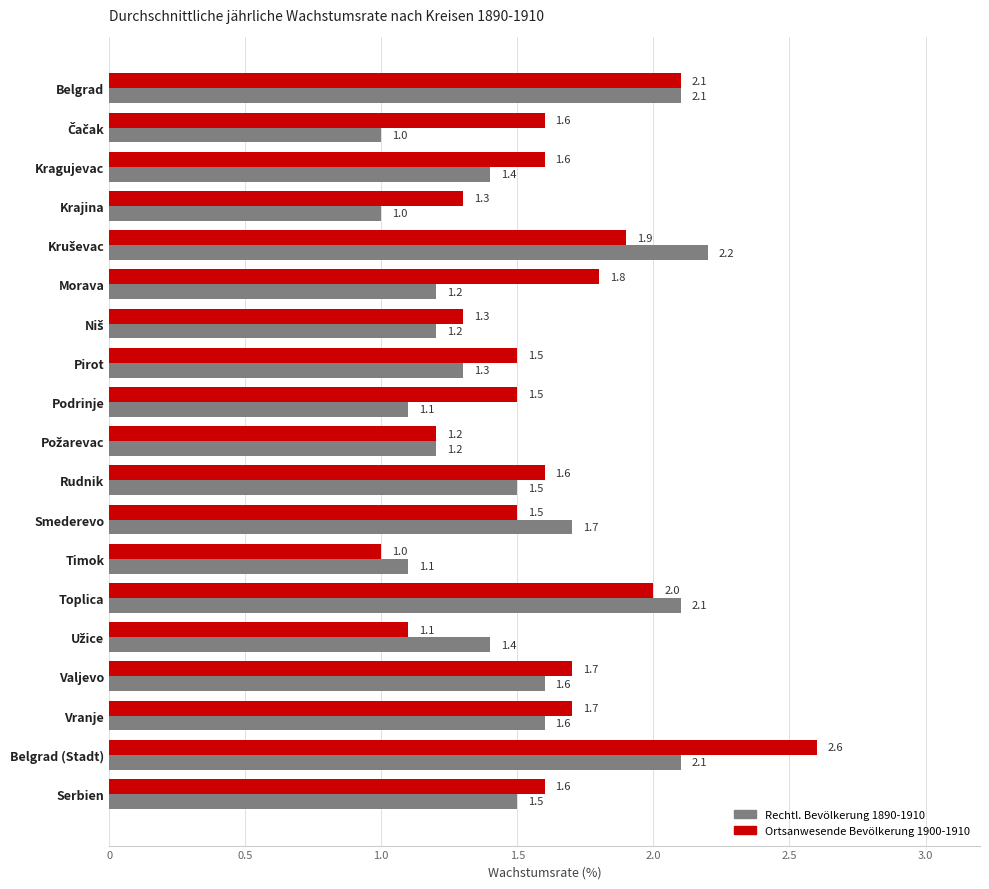

What are all the series names shown in the legend?

Rechtl. Bevölkerung 1890-1910, Ortsanwesende Bevölkerung 1900-1910